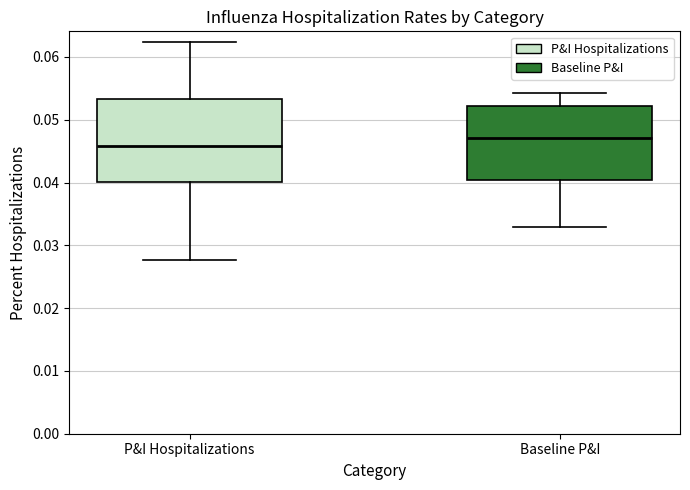

Where does the lower whisker of the box for P&I Hospitalizations end on the y-axis? The values are not printed on the chart, so give them approximately, as read against the axis.

0.028